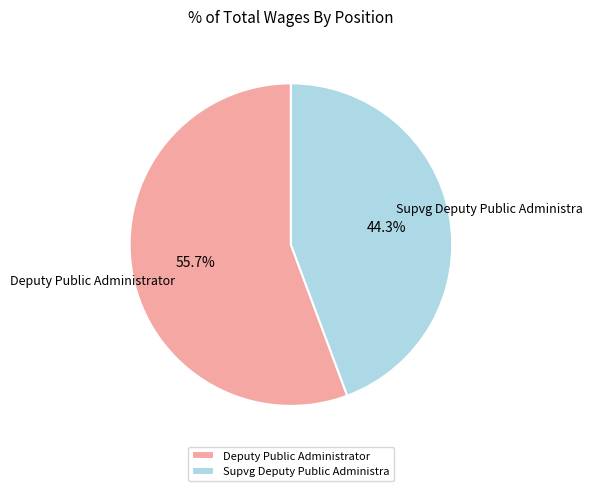

Between Deputy Public Administrator and Supvg Deputy Public Administra, which is larger?

Deputy Public Administrator